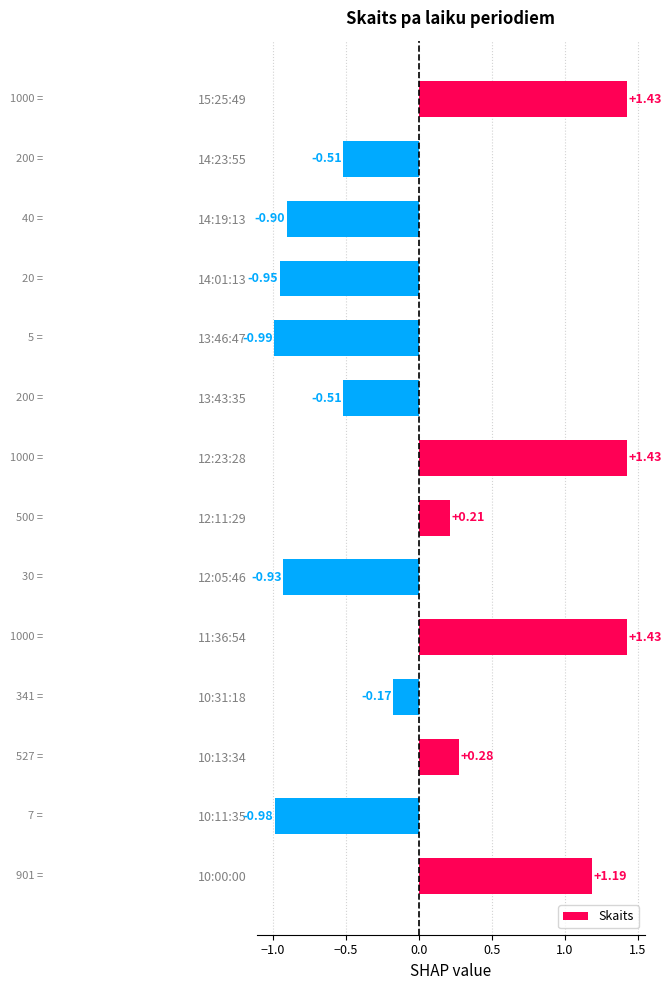

What is the difference between the maximum and minimum values?

2.4